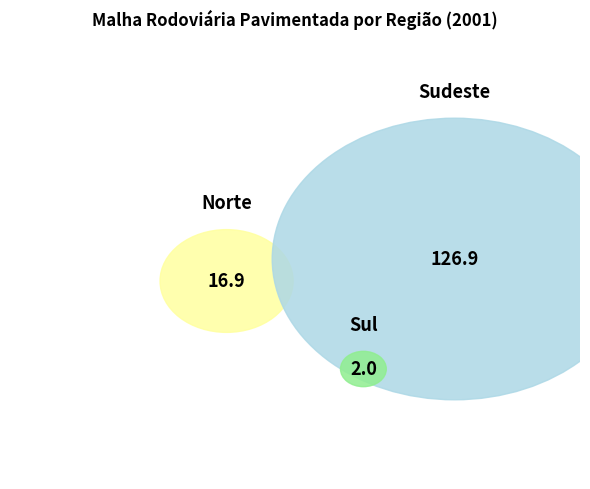

Which category has the biggest portion of the pie?

Sudeste